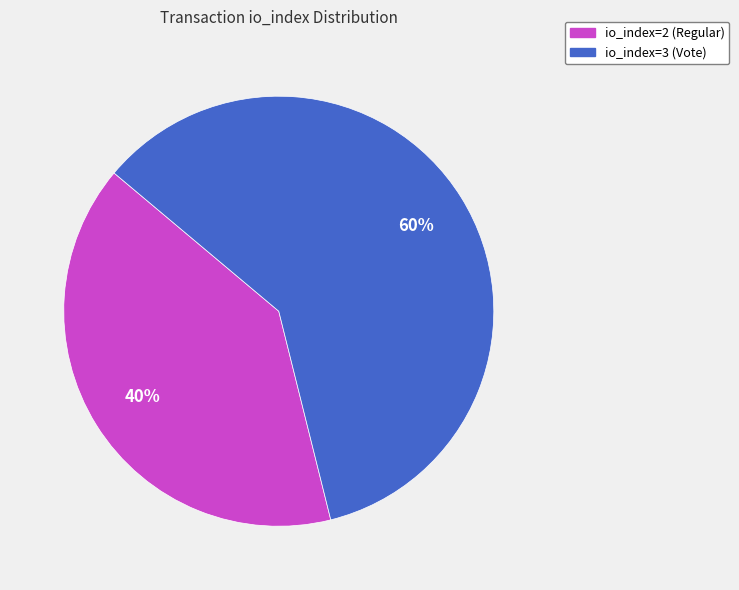

Is io_index=3 (Vote) the majority of the pie?

Yes